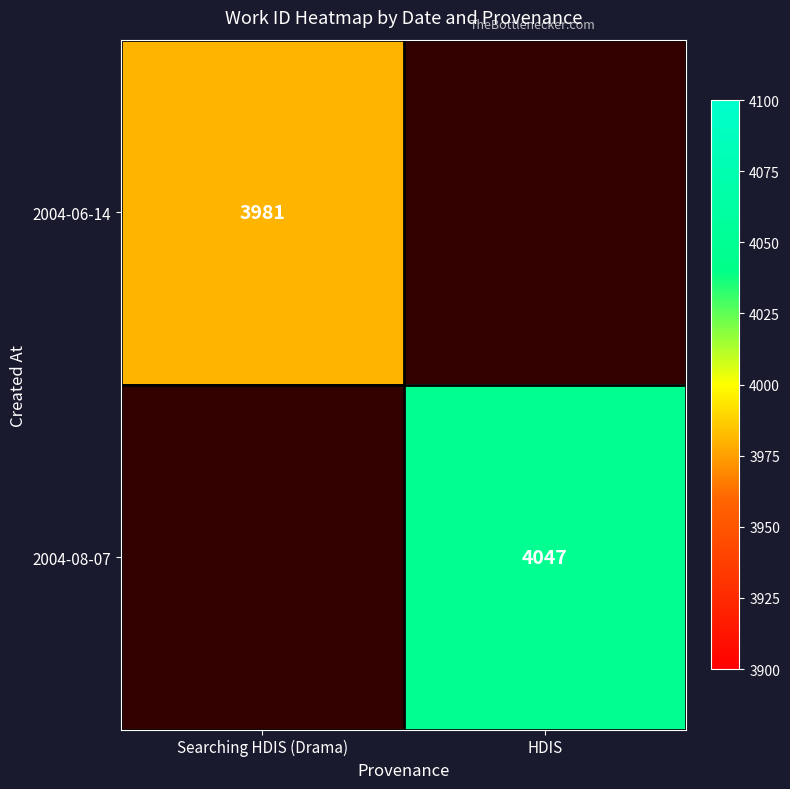

Is the value of 2004-08-07 at HDIS greater than the value of 2004-06-14 at Searching HDIS (Drama)?

Yes